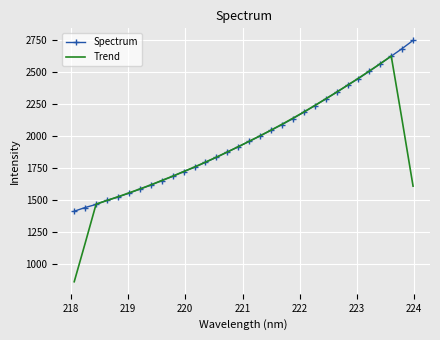

What is the minimum value shown in the chart?

865.6